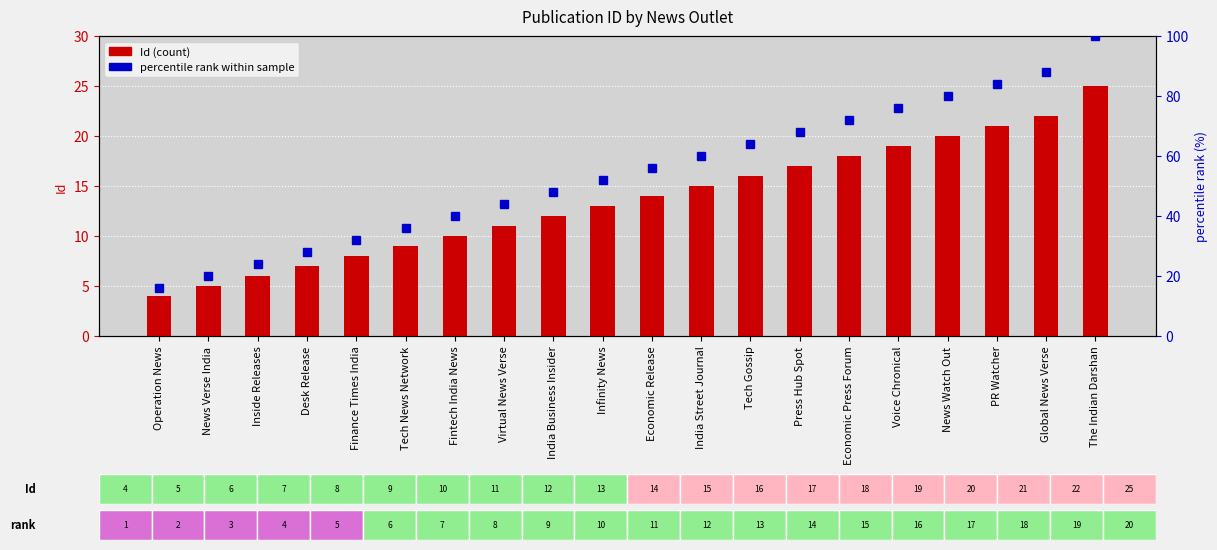

Reading left to right, what are all the values shown in this chart?

Id: Operation News=4	News Verse India=5	Inside Releases=6	Desk Release=7	Finance Times India=8	Tech News Network=9	Fintech India News=10	Virtual News Verse=11	India Business Insider=12	Infinity News=13	Economic Release=14	India Street Journal=15	Tech Gossip=16	Press Hub Spot=17	Economic Press Forum=18	Voice Chronical=19	News Watch Out=20	PR Watcher=21	Global News Verse=22	The Indian Darshan=25
percentile rank: Operation News=16	News Verse India=20	Inside Releases=24	Desk Release=28	Finance Times India=32	Tech News Network=36	Fintech India News=40	Virtual News Verse=44	India Business Insider=48	Infinity News=52	Economic Release=56	India Street Journal=60	Tech Gossip=64	Press Hub Spot=68	Economic Press Forum=72	Voice Chronical=76	News Watch Out=80	PR Watcher=84	Global News Verse=88	The Indian Darshan=100